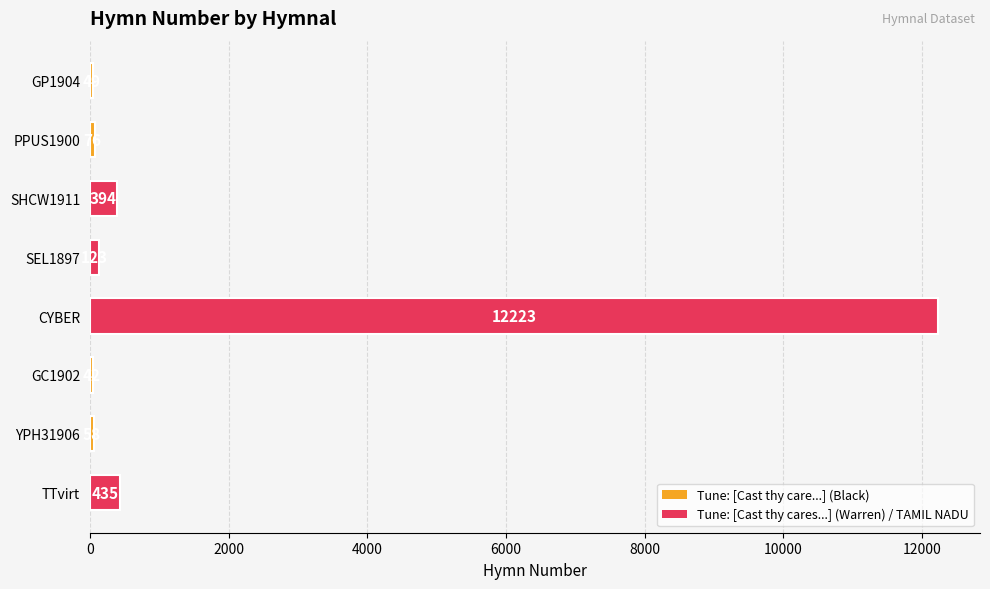

Where is the data nearest to the value 6132?

TTvirt